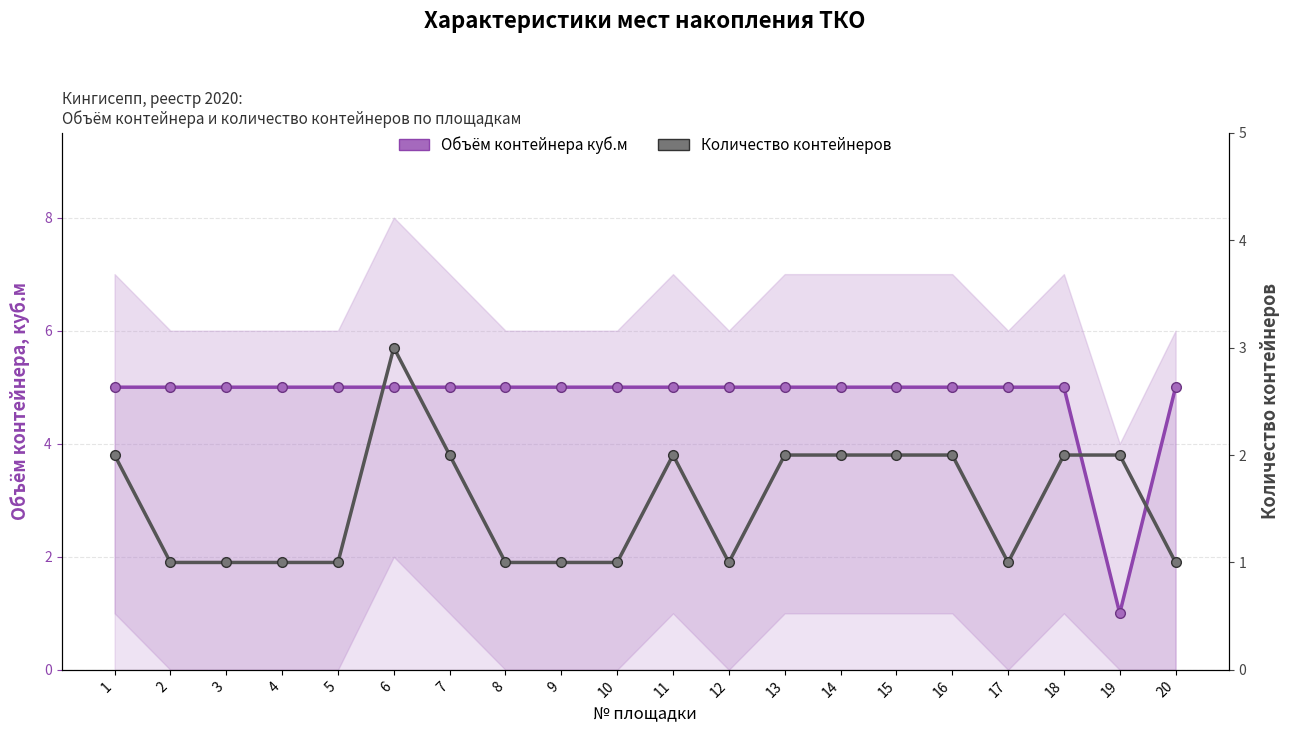

What is the value of the Количество контейнеров point at the 11th from the left?

2